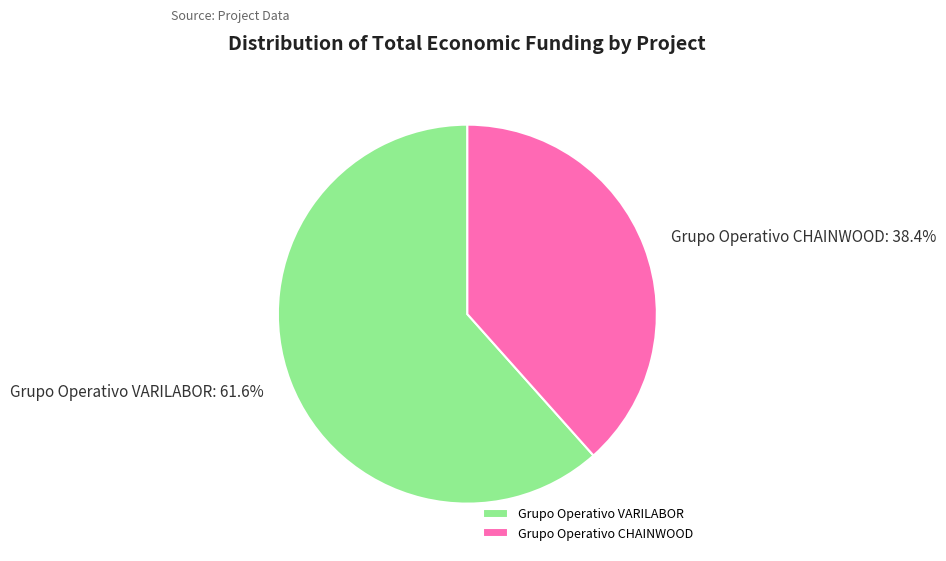

To the nearest percent, what portion does Grupo Operativo VARILABOR represent?

62%